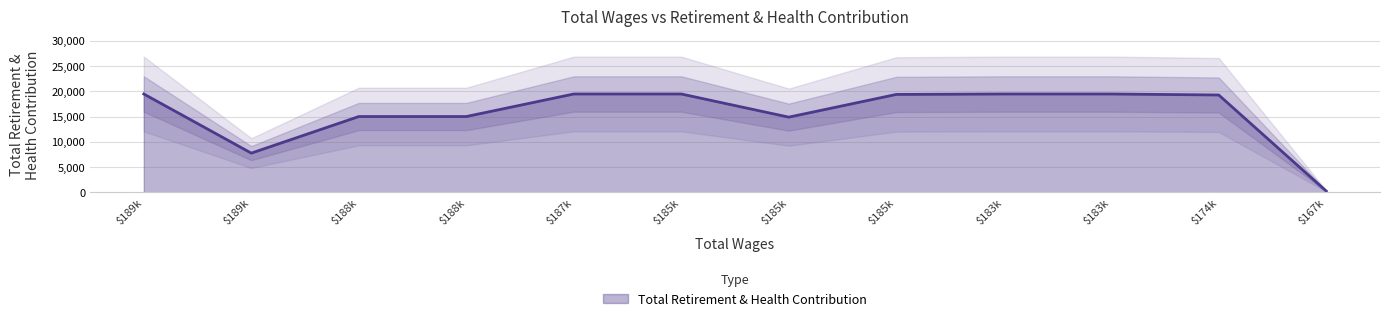

At which category does the data reach its first local valley?

$189k